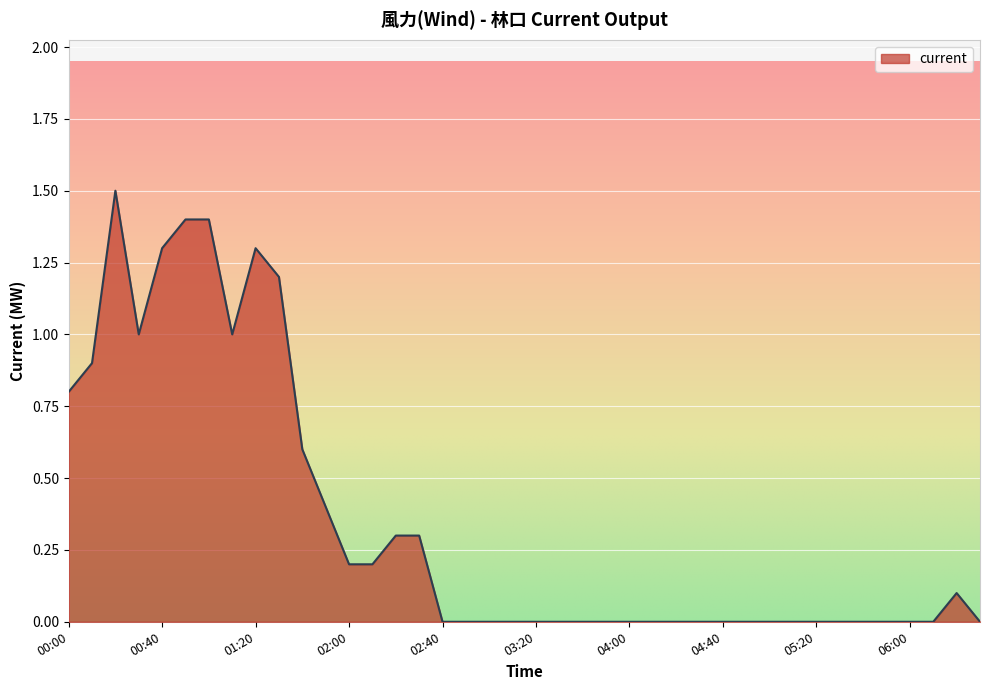

What is the greatest value displayed?

1.5